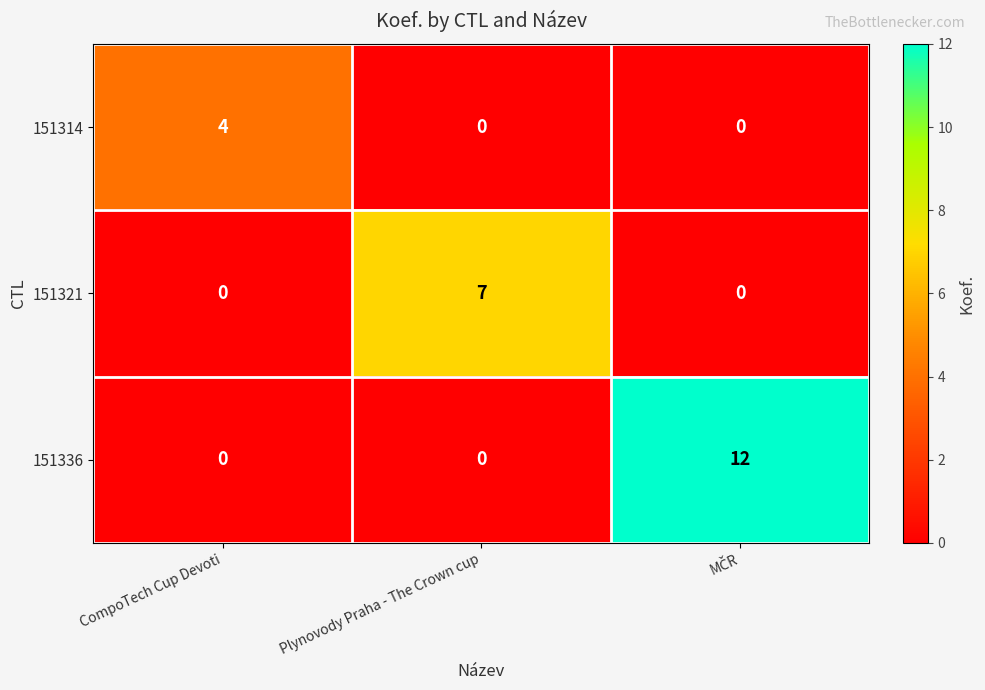

List the series in order of their peak value, lowest first.

151314, 151321, 151336